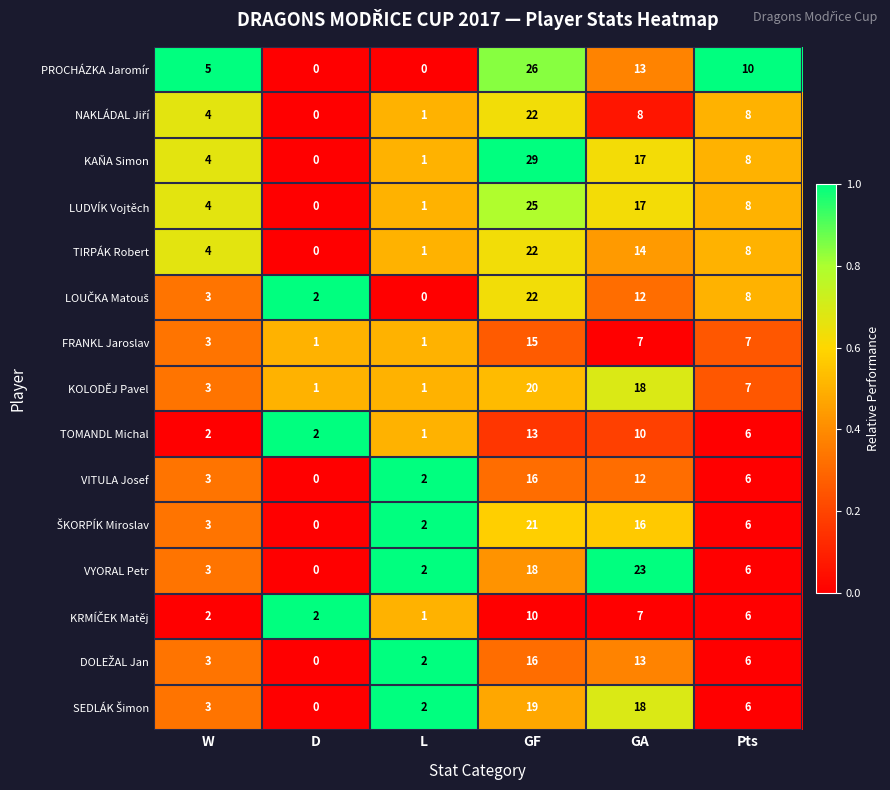

Rank the categories by LUDVÍK Vojtěch value from highest to lowest.

GF, GA, Pts, W, L, D